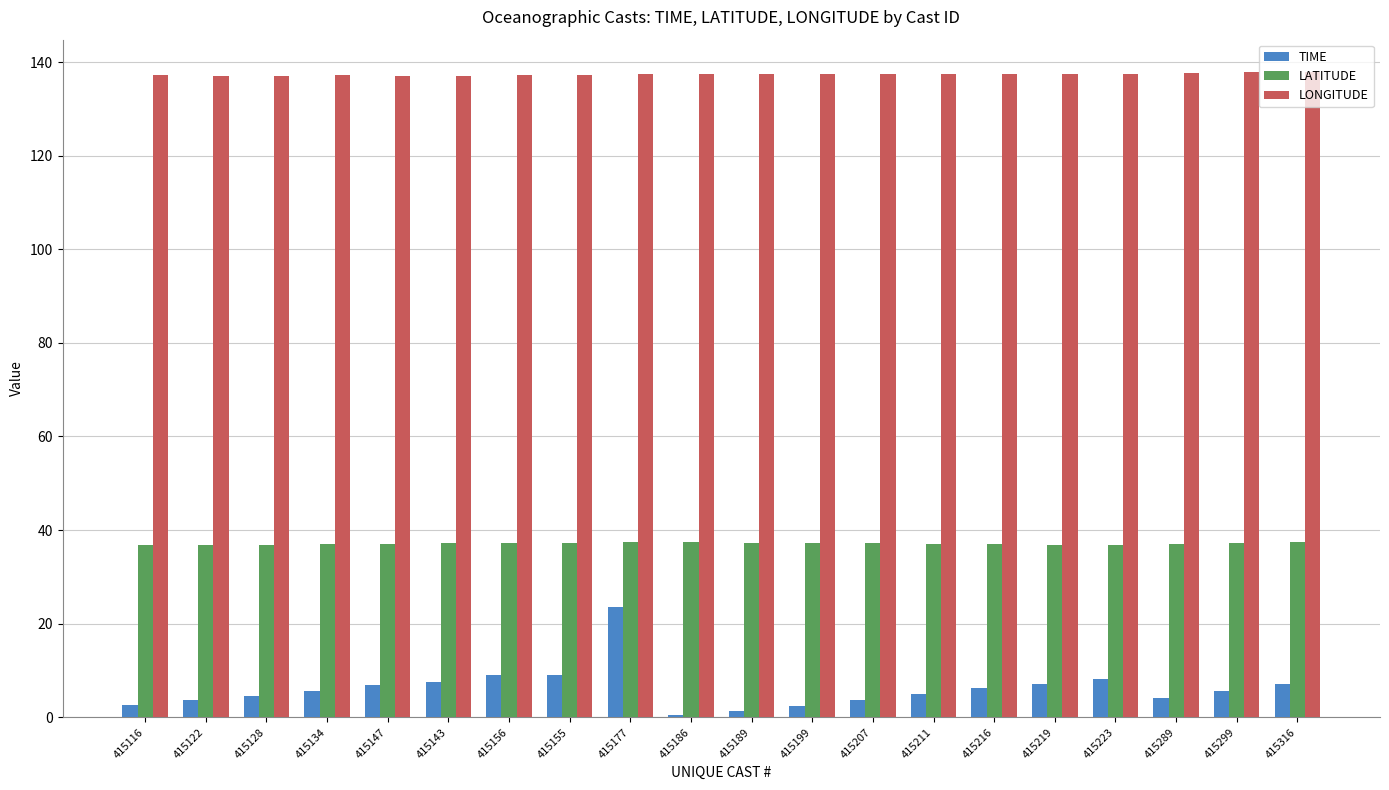

What position from the left is 415143?

6